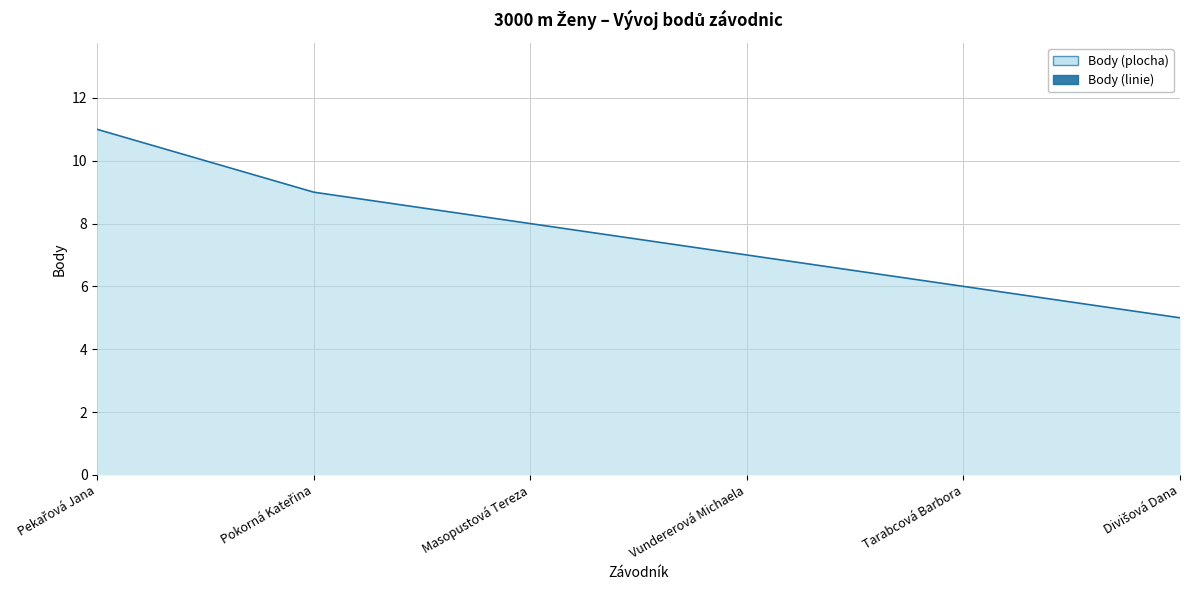

What is the difference between the values at Vundererová Michaela and Divišová Dana?

2